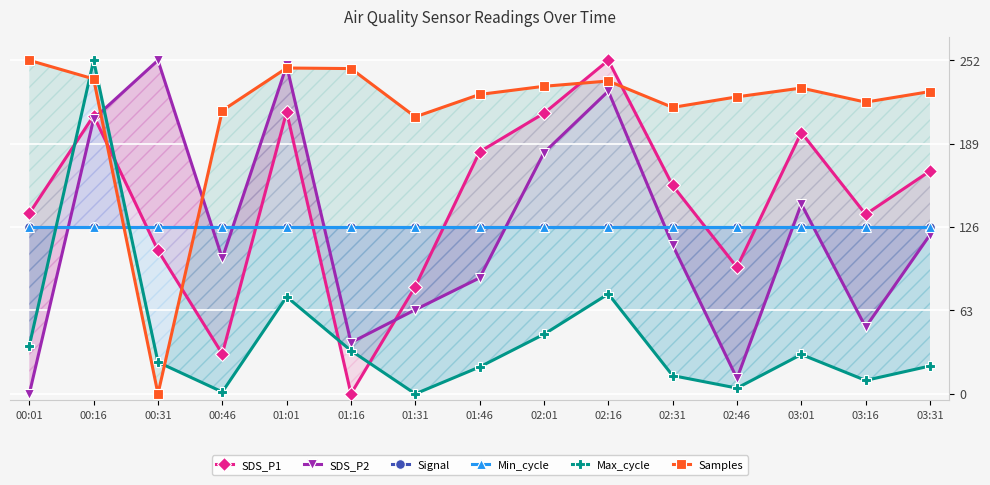

What is the label of the 11th point from the left?

02:31